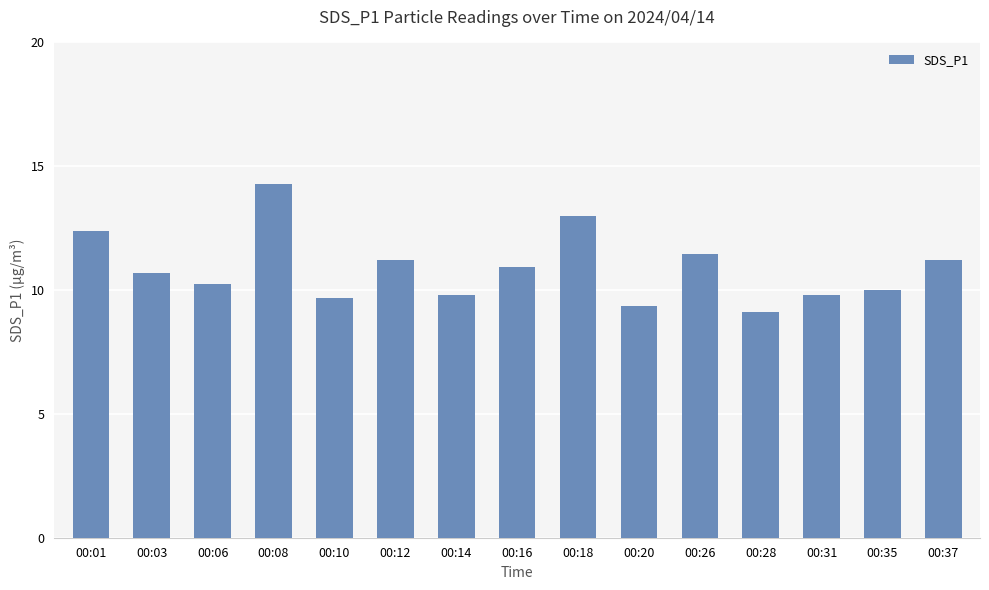

At which label does the data first exceed 10?

00:01